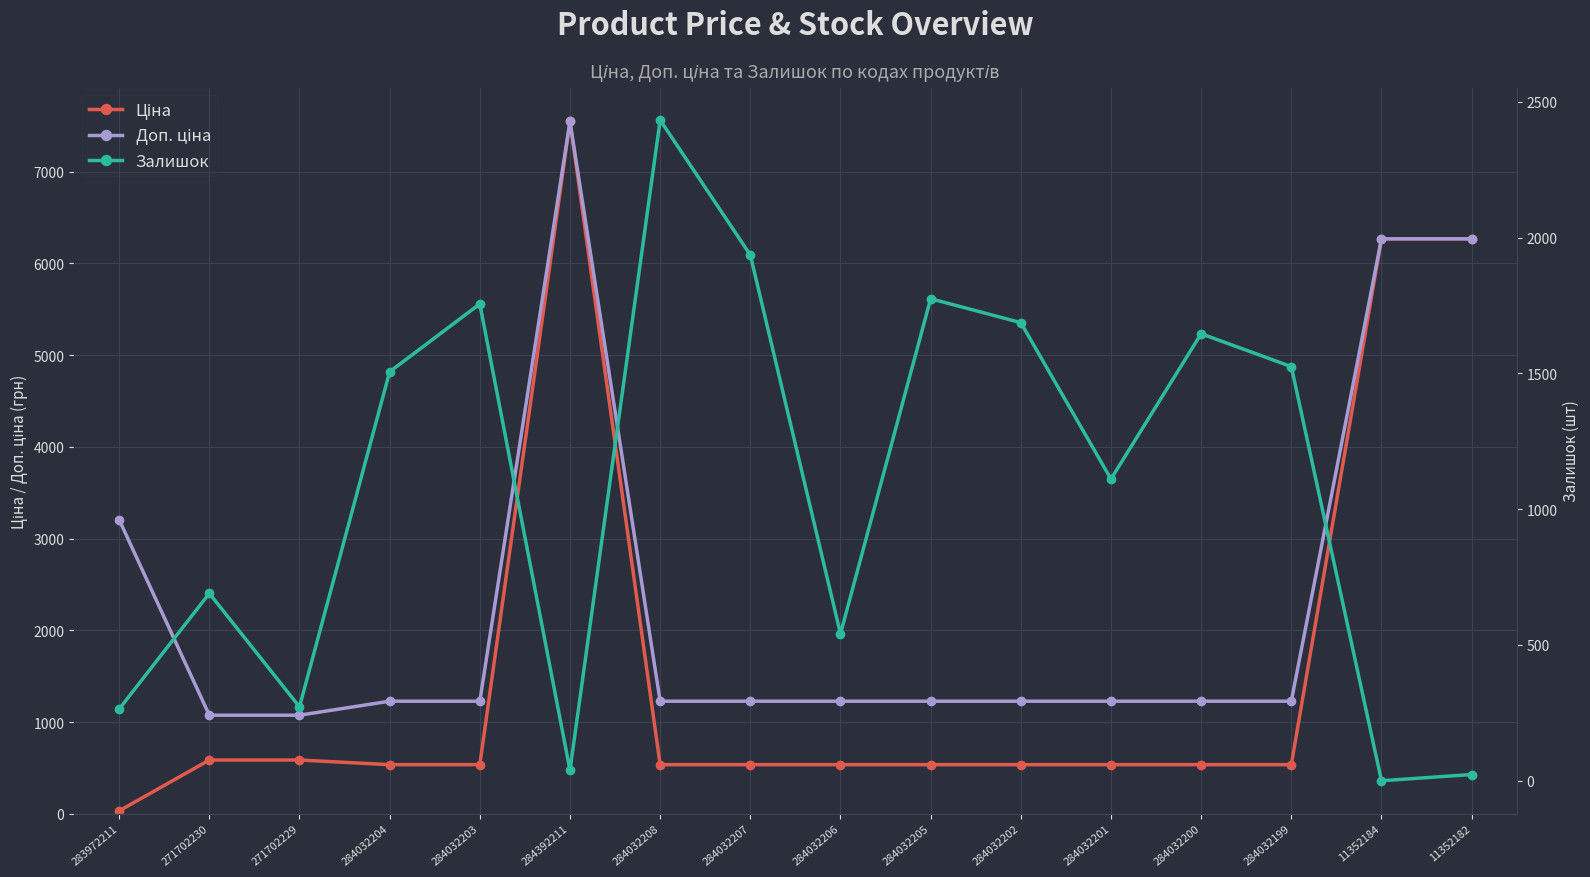

Reading right to left, what are all the values shown in this chart?

Ціна: 11352182=6266.7	11352184=6266.7	284032199=535.4	284032200=535.4	284032201=535.4	284032202=535.4	284032205=535.4	284032206=535.4	284032207=535.4	284032208=535.4	284392211=7545.9	284032203=535.4	284032204=535.4	271702229=586.0	271702230=586.0	283972211=32.0
Доп. ціна: 11352182=6266.7	11352184=6266.7	284032199=1227.2	284032200=1227.2	284032201=1227.2	284032202=1227.2	284032205=1227.2	284032206=1227.2	284032207=1227.2	284032208=1227.2	284392211=7545.9	284032203=1227.2	284032204=1227.2	271702229=1074.5	271702230=1074.5	283972211=3205.0
Залишок: 11352182=23.0	11352184=0.0	284032199=1525.0	284032200=1646.0	284032201=1111.0	284032202=1687.0	284032205=1775.0	284032206=541.0	284032207=1936.0	284032208=2433.0	284392211=39.0	284032203=1756.0	284032204=1506.0	271702229=272.0	271702230=690.0	283972211=264.0